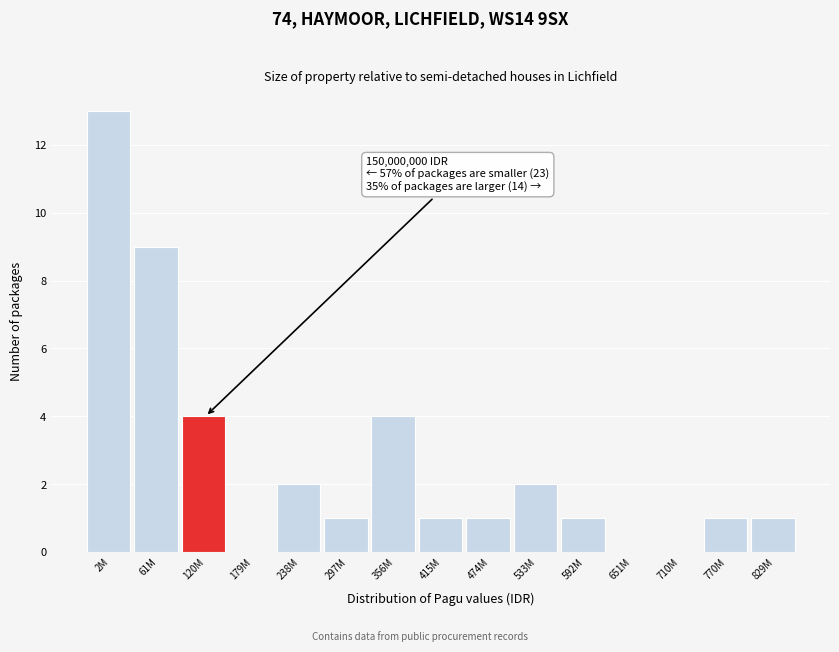

Reading left to right, list all the values displayed in this chart.

2M=13	61M=9	120M=4	179M=0	238M=2	297M=1	356M=4	415M=1	474M=1	533M=2	592M=1	651M=0	710M=0	770M=1	829M=1